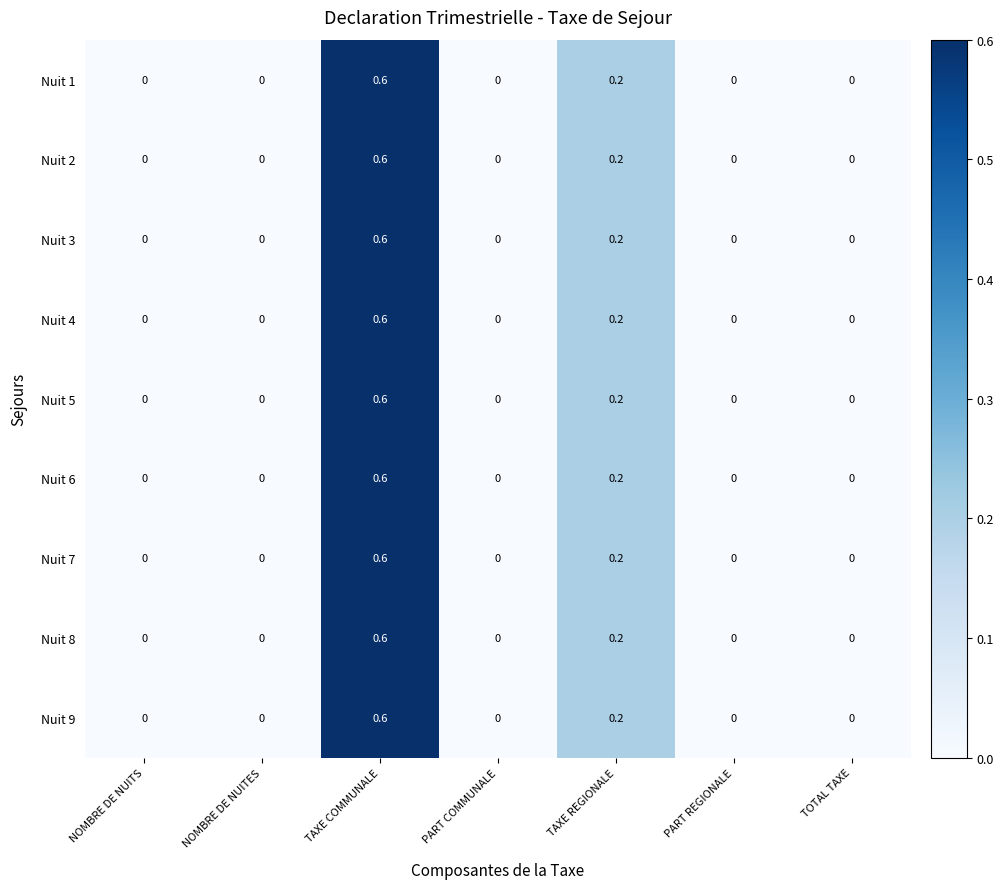

Which category has the highest value in the Nuit 9 series?

TAXE COMMUNALE